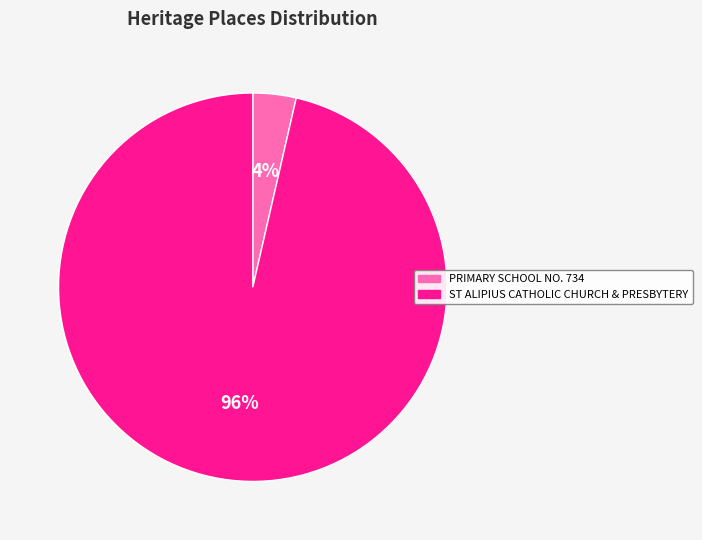

True or false: ST ALIPIUS CATHOLIC CHURCH & PRESBYTERY accounts for 96% of the total.

True